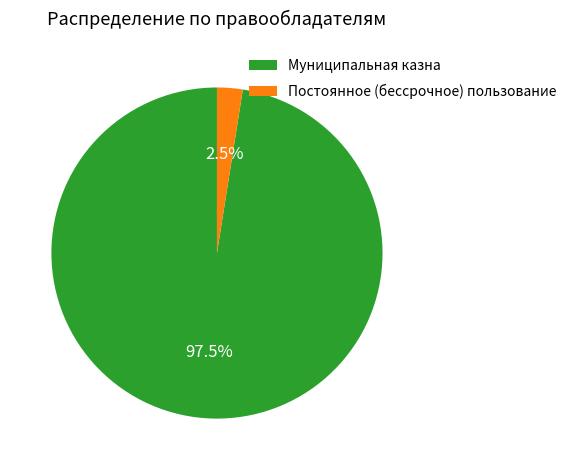

Which slice represents more than half of the pie?

Муниципальная казна